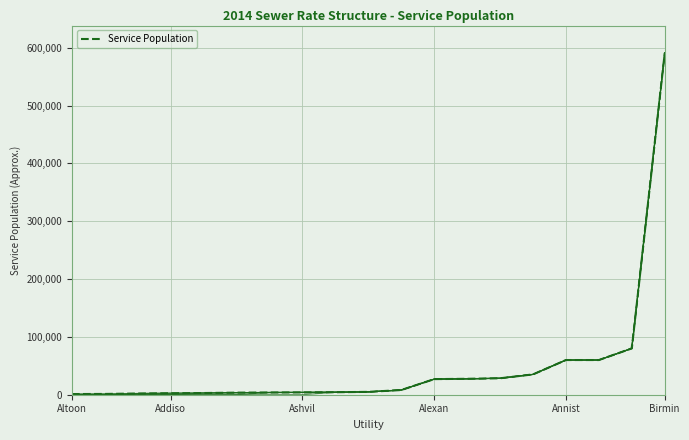

At which category does the chart reach its minimum across all series?

Altoon